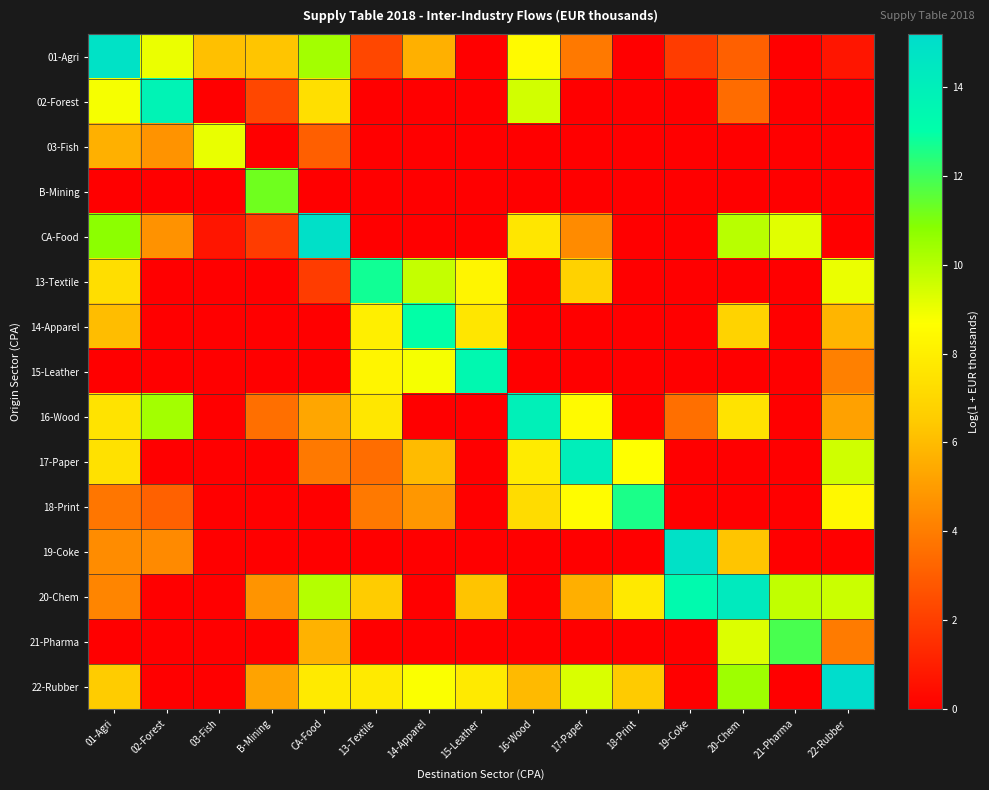

Which series has the largest total across all categories?

20-Chem